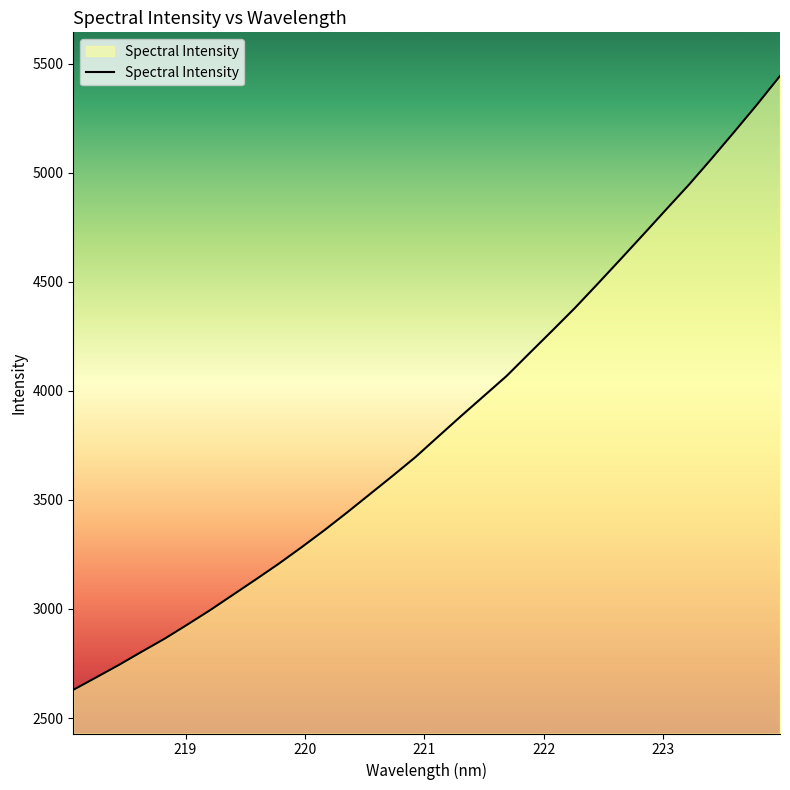

What is the minimum value shown in the chart?

2629.2